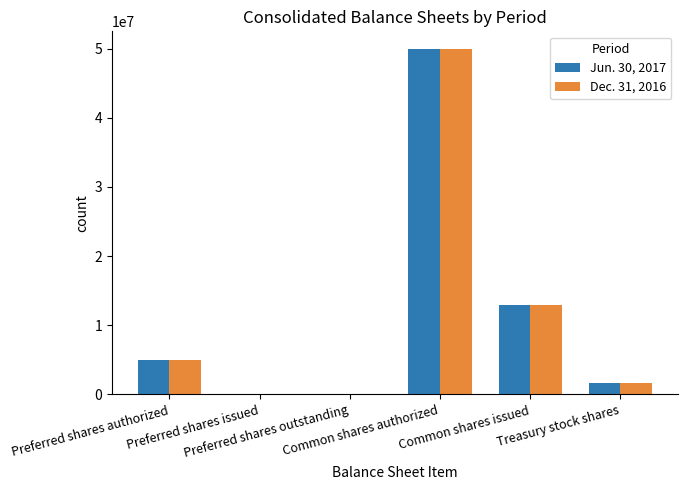

Are the bars horizontal?

No